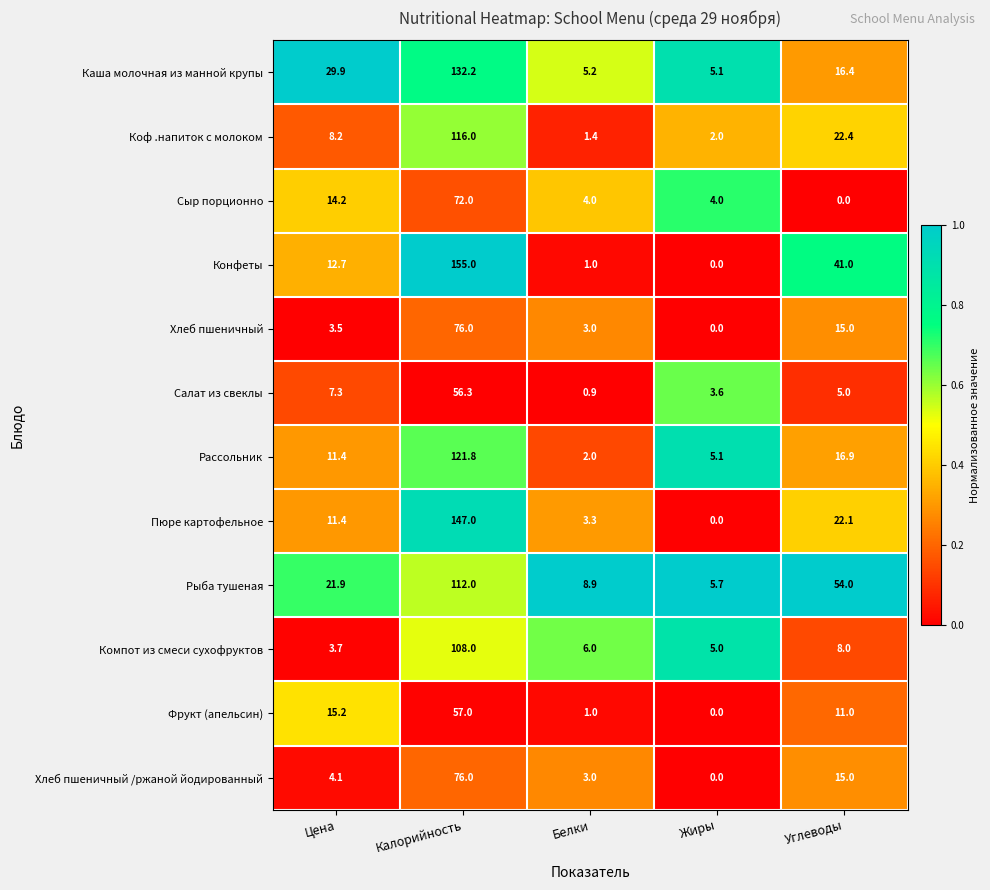

What is the difference between the Коф .напиток с молоком values at Белки and Углеводы?

21.0